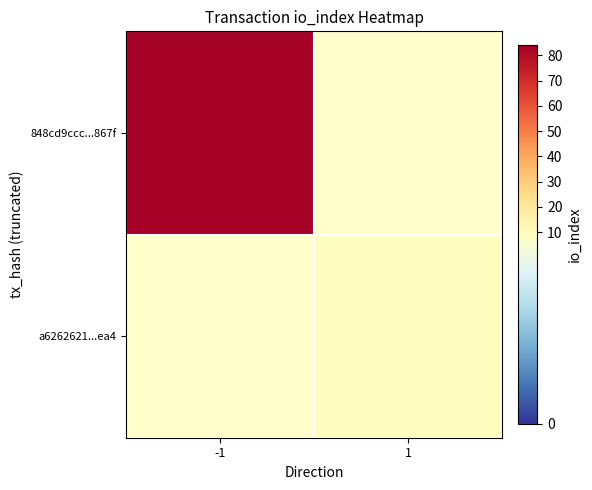

Rank the series by their average value, from highest to lowest.

848cd9ccc...867f, a6262621...ea4